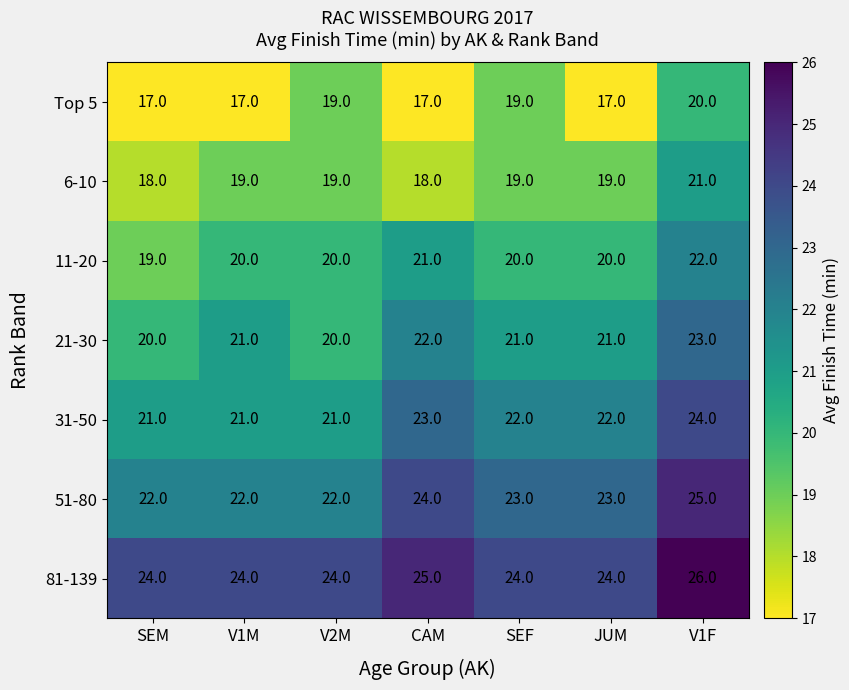

Which series has the largest total across all categories?

81-139